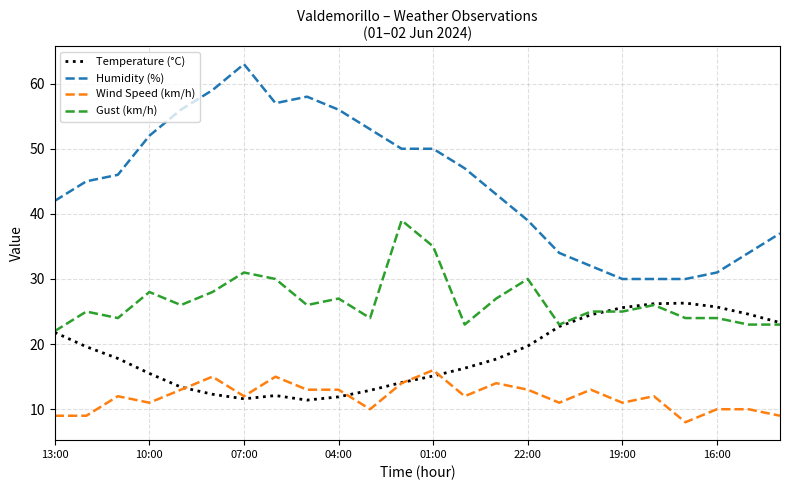

What are all the series names shown in the legend?

Temperature (°C), Humidity (%), Wind Speed (km/h), Gust (km/h)